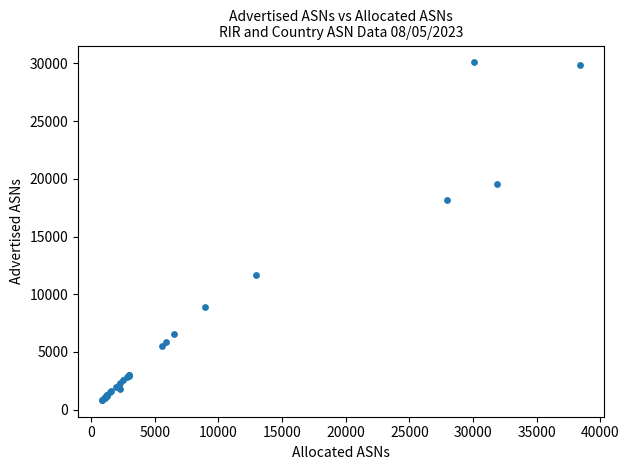

What Y value in the scatter plot is closest to 15472?

18144